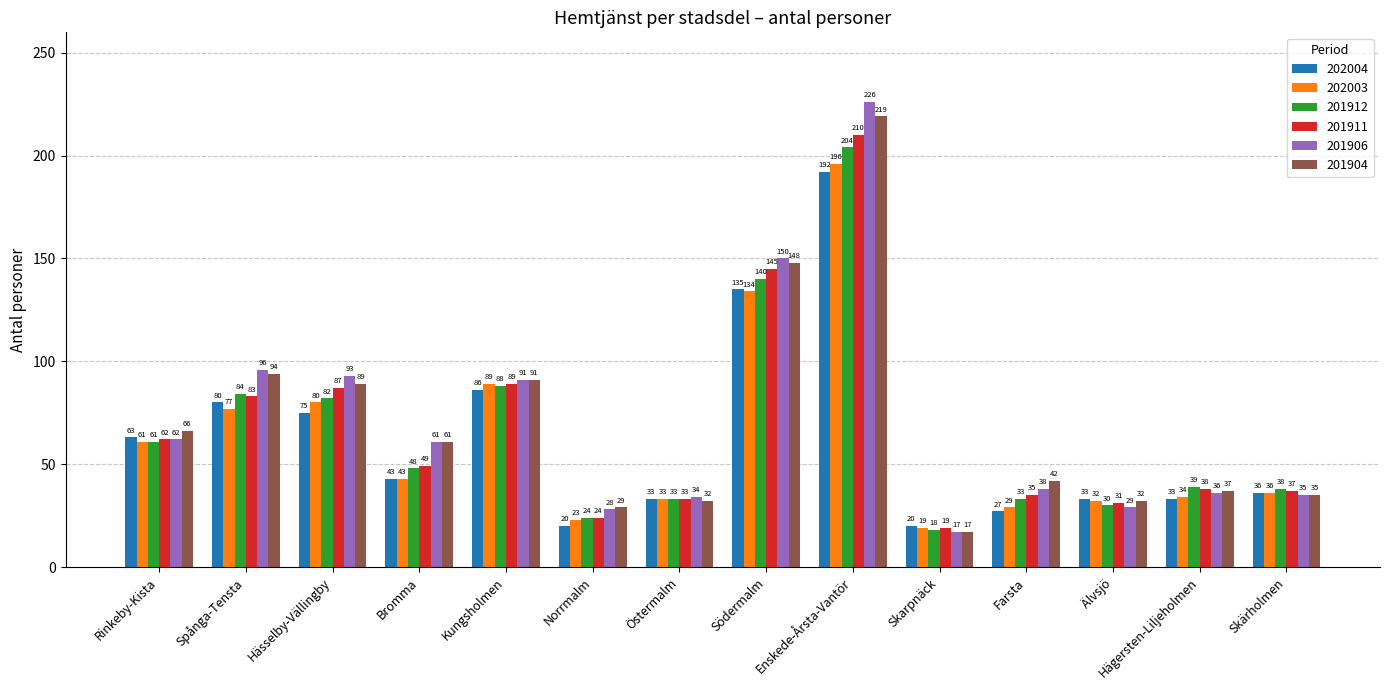

Count the number of categories in the chart.

14